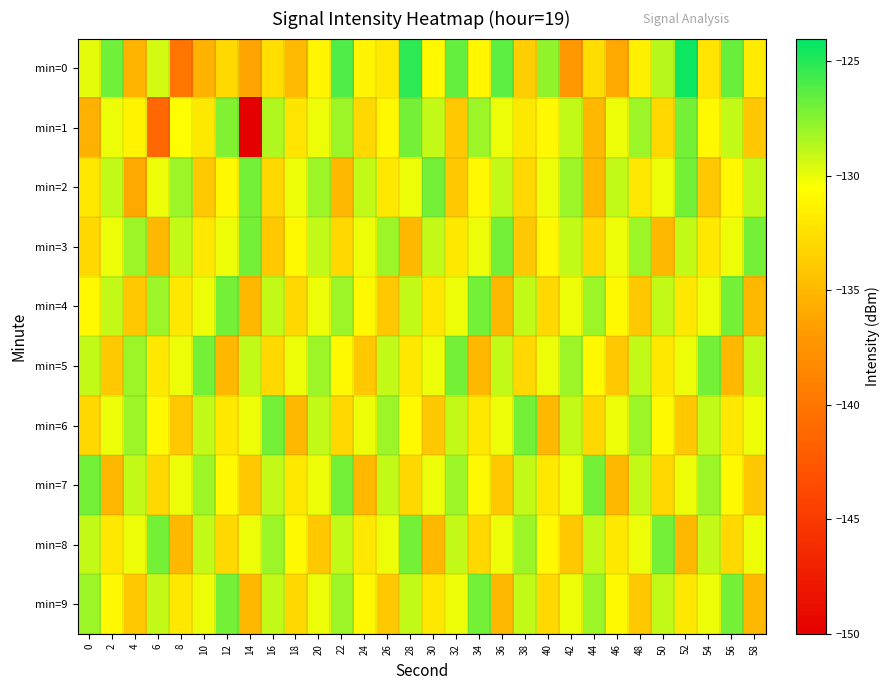

Rank the series at 18 from lowest to highest value.

min=6, min=0, min=4, min=9, min=1, min=7, min=3, min=8, min=2, min=5